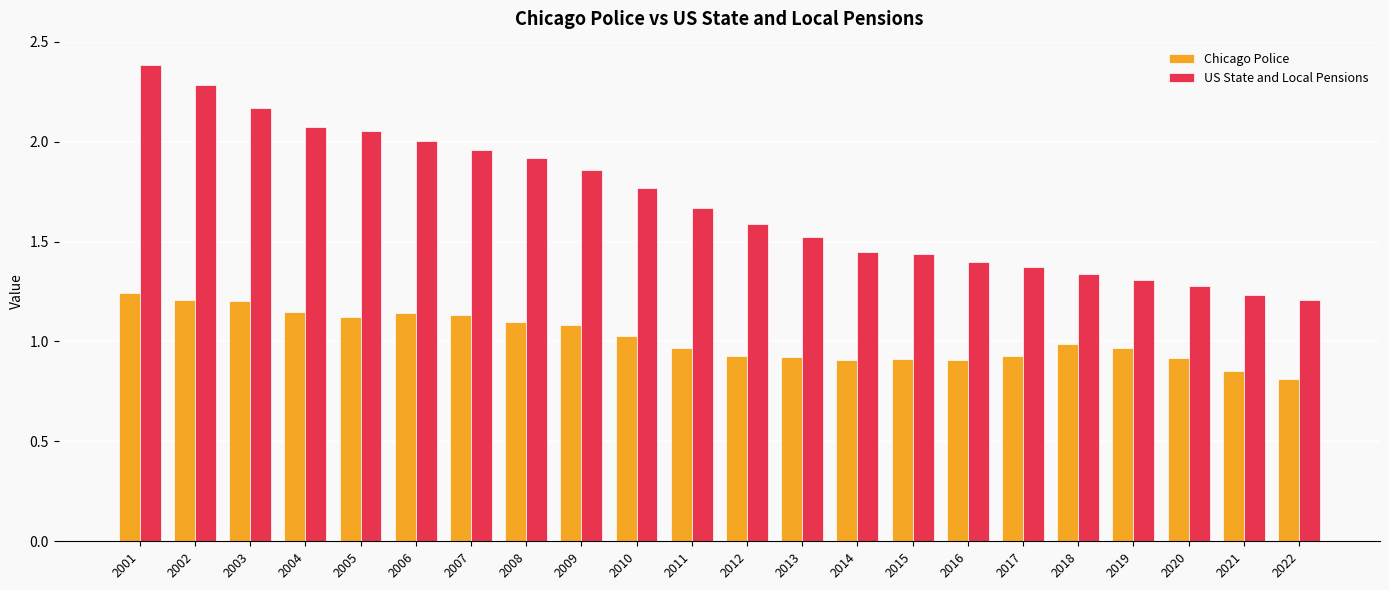

What is the sum of the US State and Local Pensions values at 2008 and 2005?

4.0